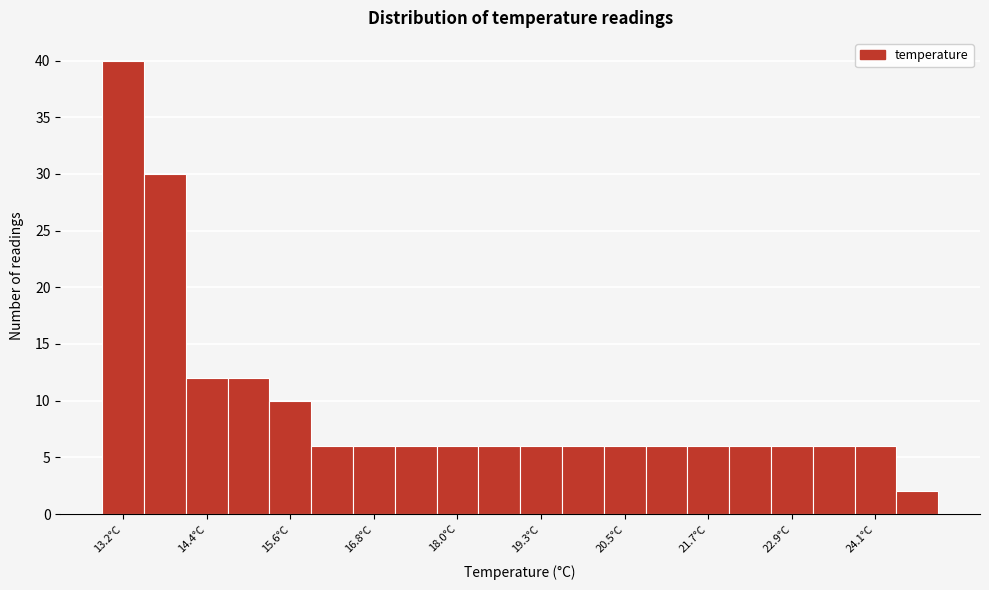

Read against the x-axis, roughly where is the centre of the tallest bar?

13.2